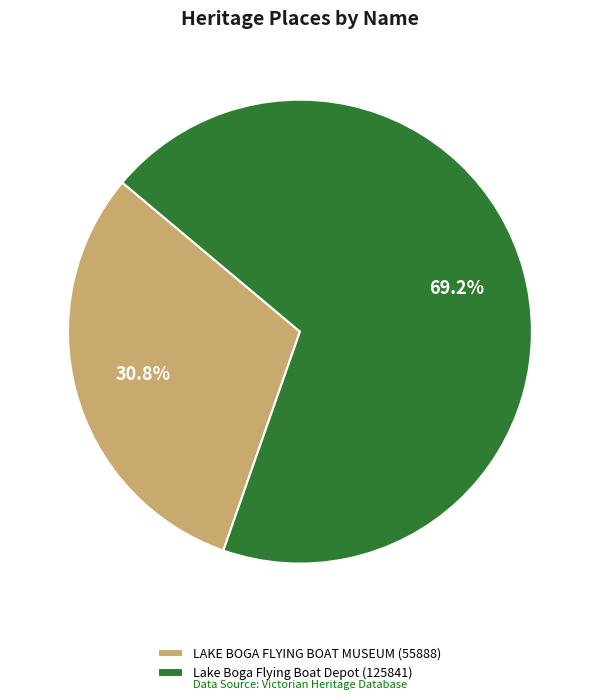

Which slice is the smallest?

LAKE BOGA FLYING BOAT MUSEUM